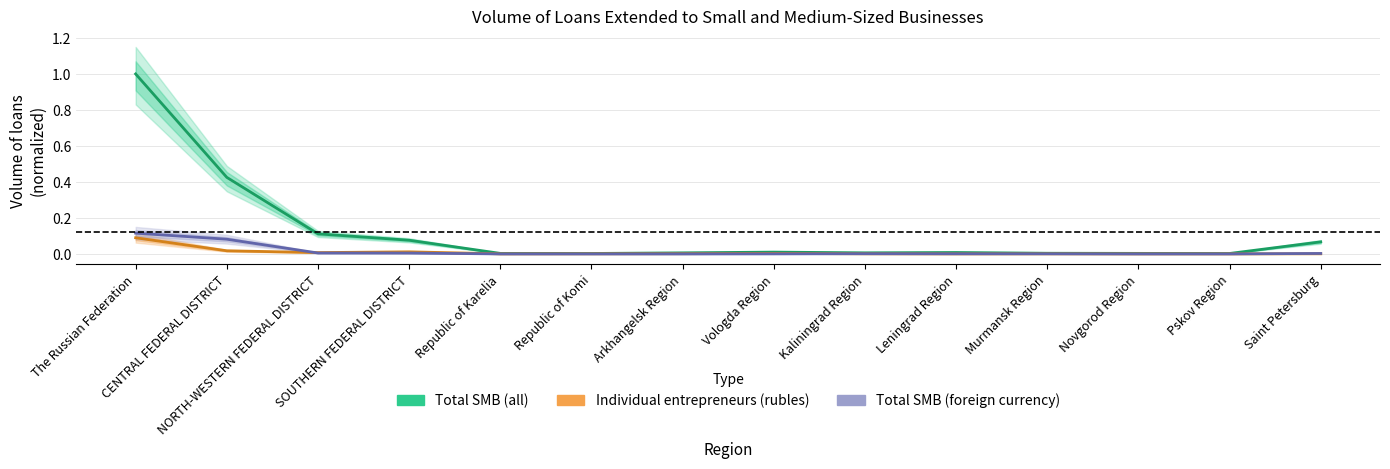

How many categories are shown in the chart?

14